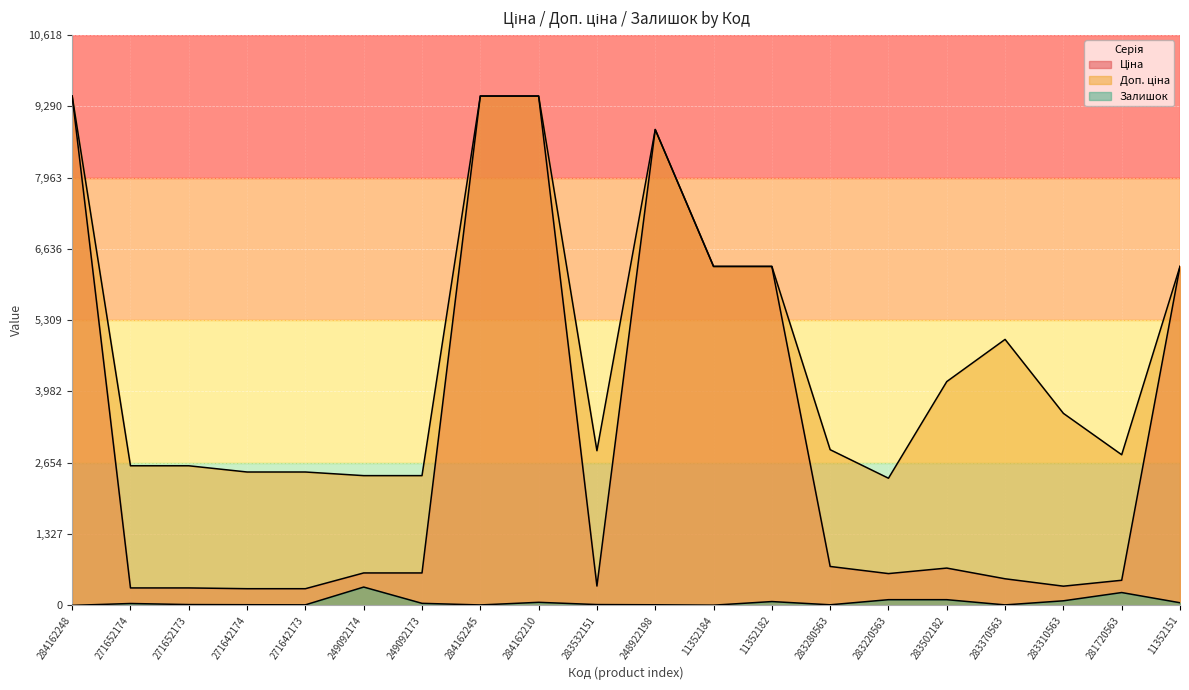

Between 271652174 and 11352182, which series saw the biggest shift?

Ціна